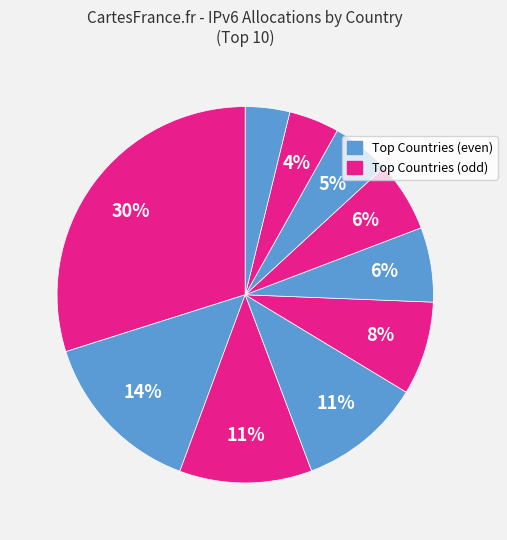

What is the smallest slice in the pie chart?

Netherlands